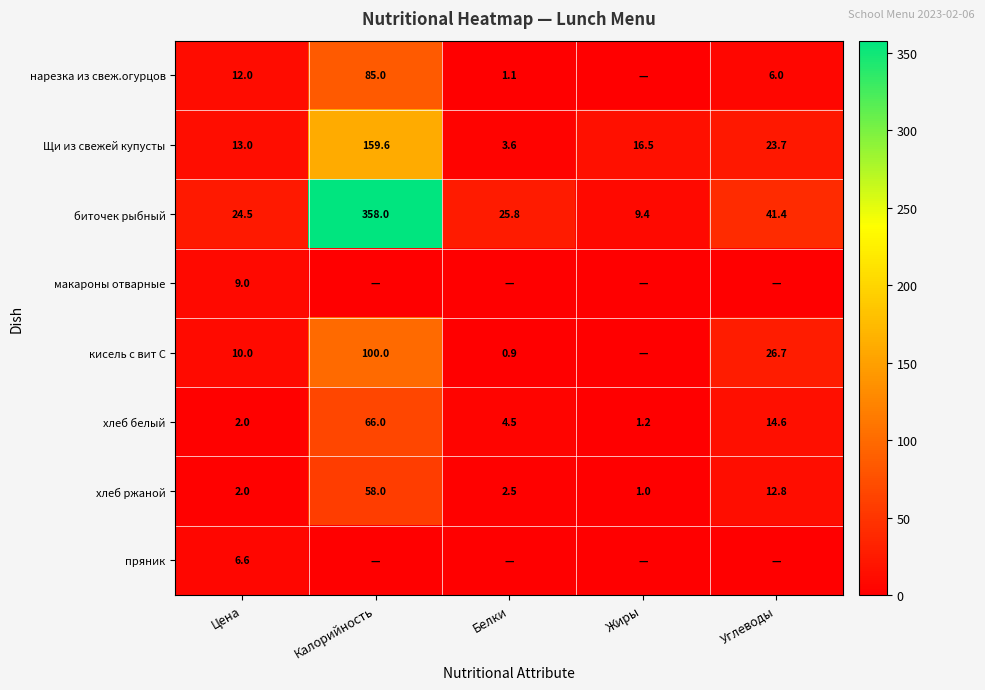

What is the difference between the highest and lowest values at Цена?

22.5